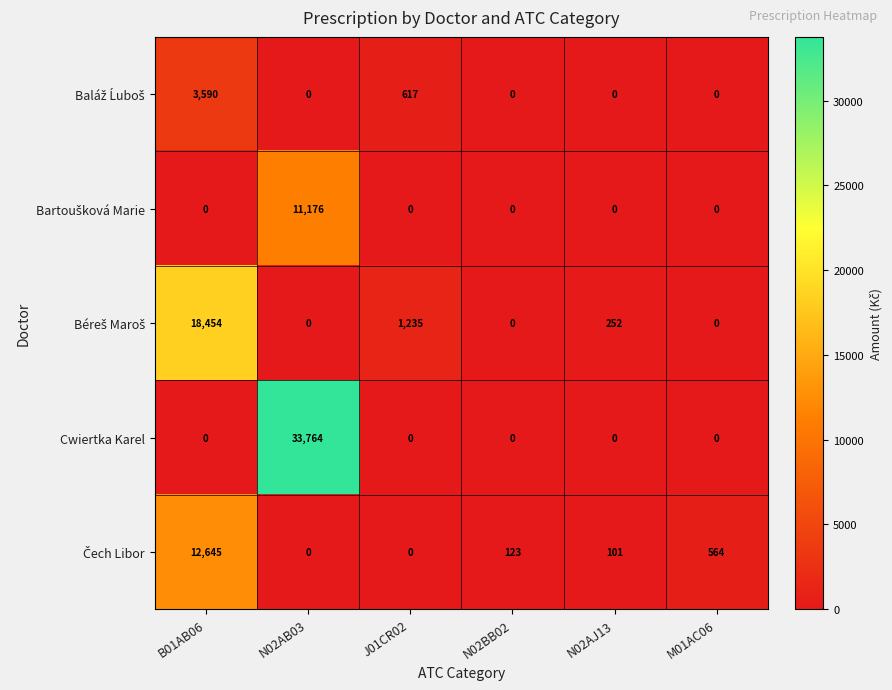

What is the difference between the highest and lowest values at N02AJ13?

252